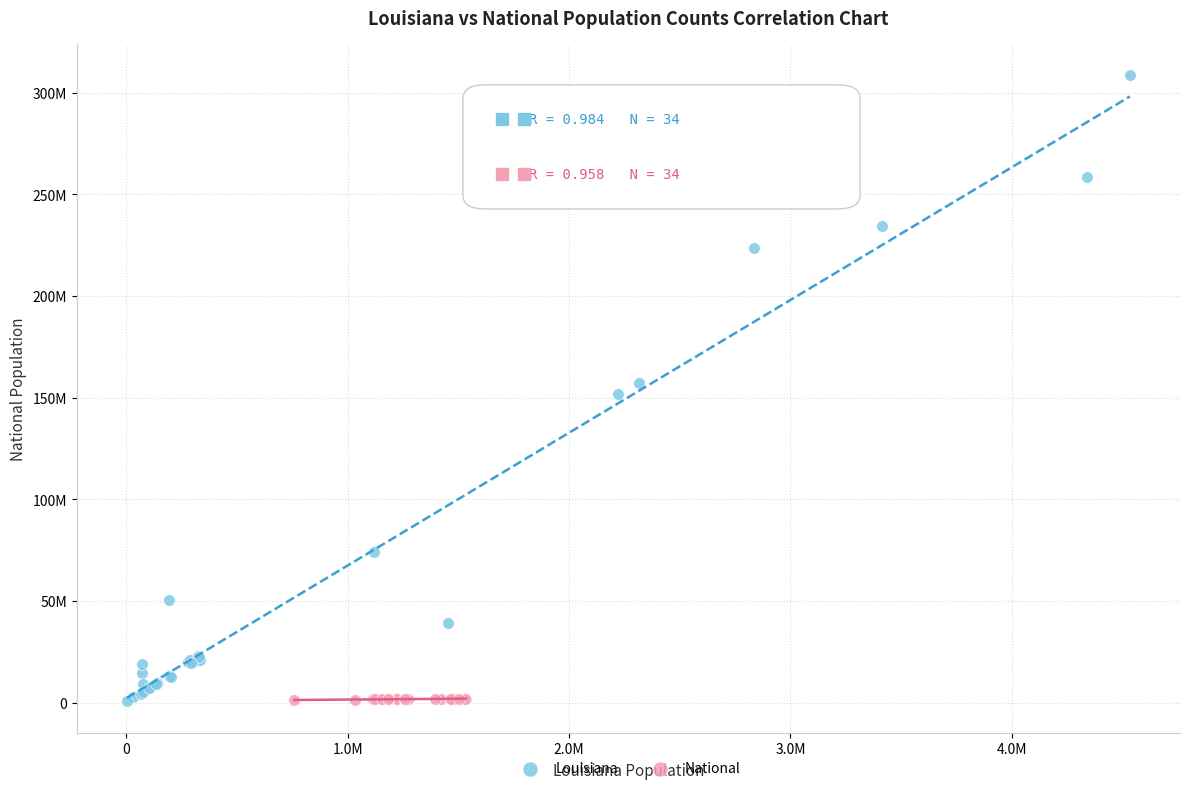

What are all the series names shown in the legend?

Louisiana, National